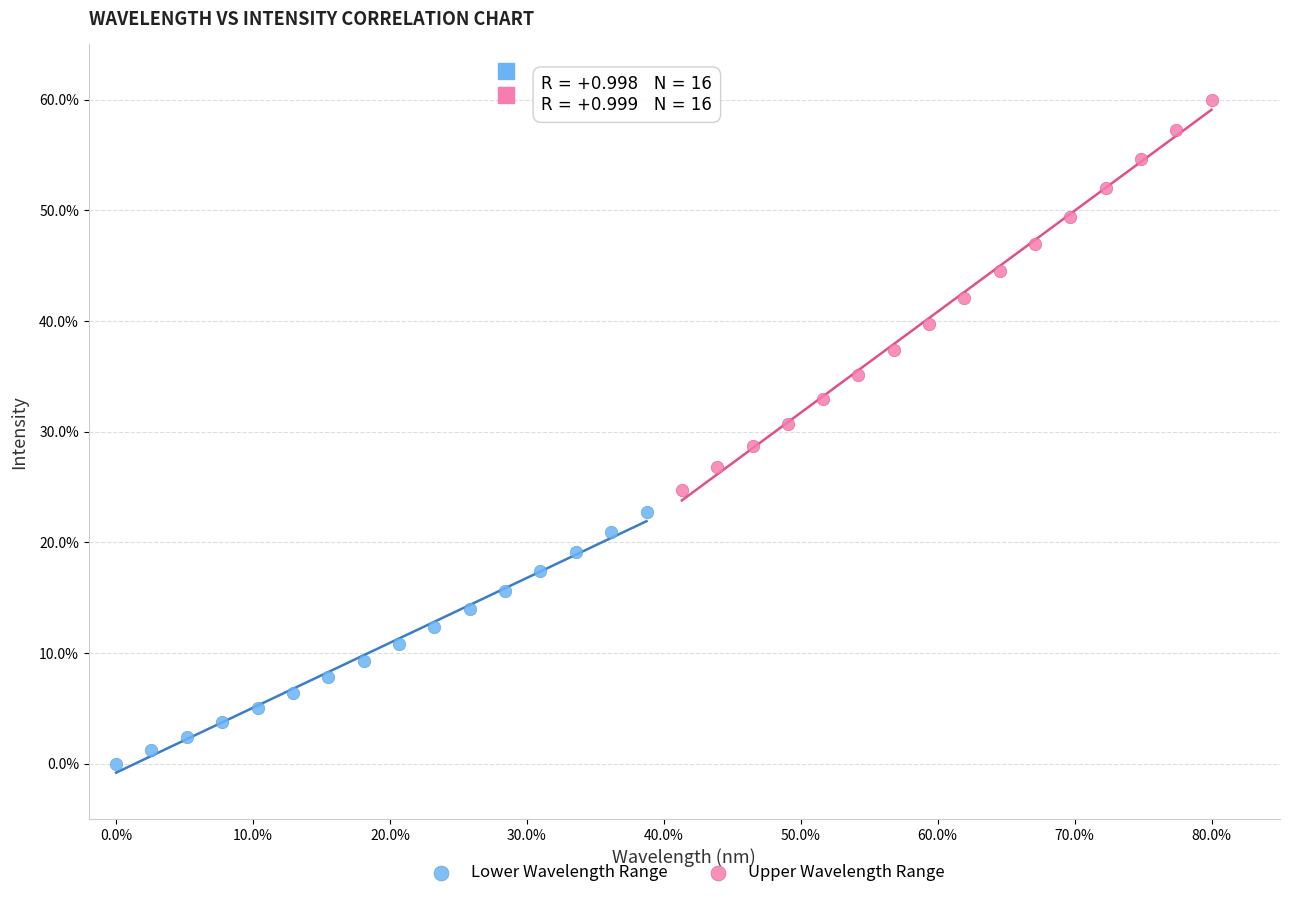

Which series has the largest Y range (max minus min)?

Upper Wavelength Range